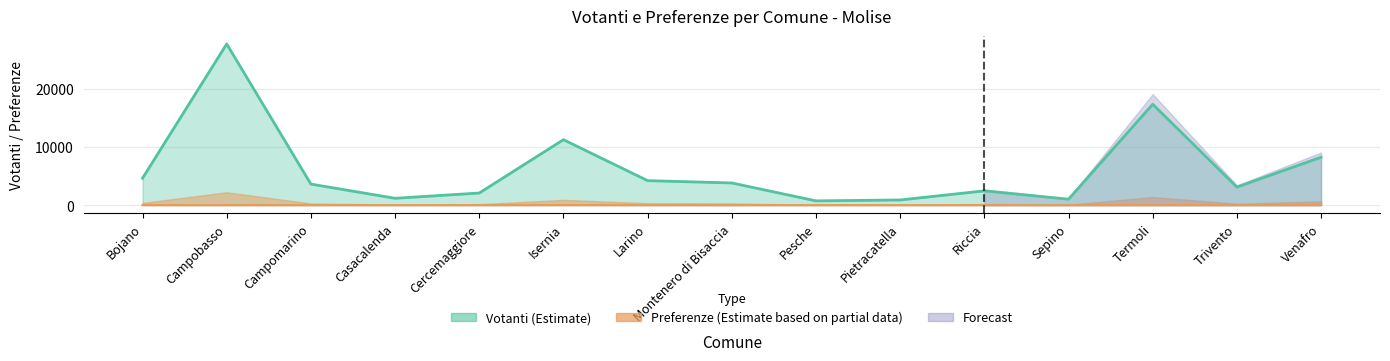

In Preferenze, how many points are higher than both neighbors (excluding endpoints)?

2